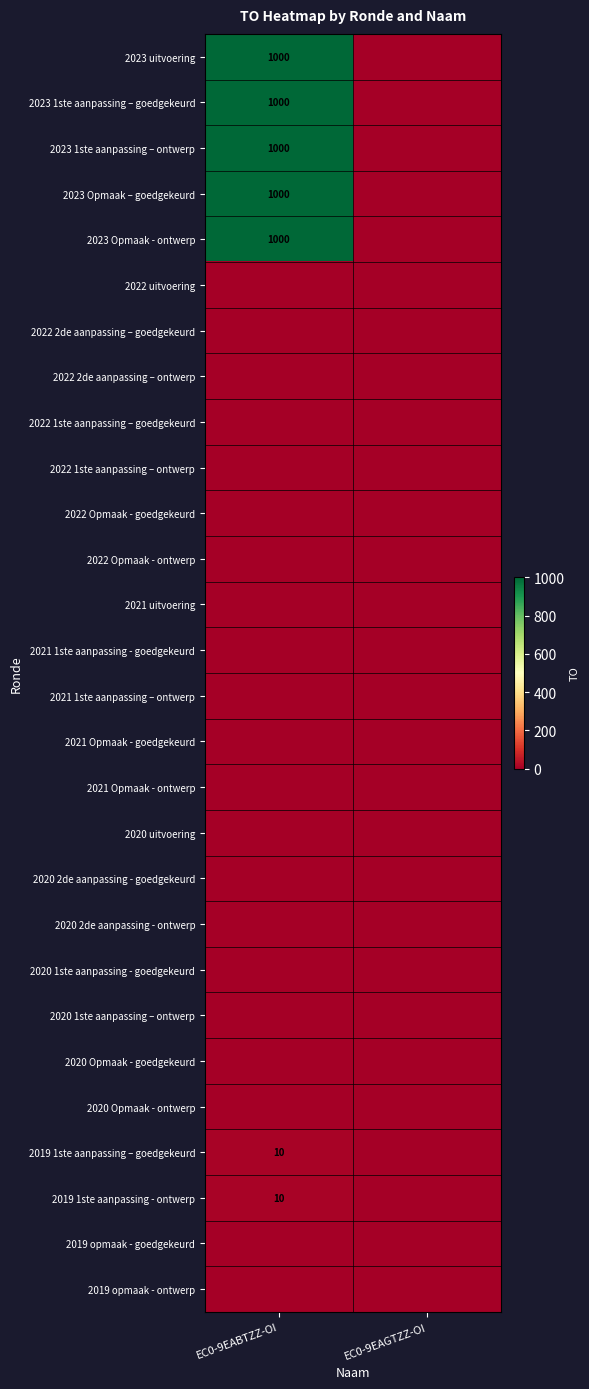

At EC0-9EABTZZ-OI, list the series in order from smallest to largest.

2022 uitvoering, 2022 2de aanpassing – goedgekeurd, 2022 2de aanpassing – ontwerp, 2022 1ste aanpassing – goedgekeurd, 2022 1ste aanpassing – ontwerp, 2022 Opmaak - goedgekeurd, 2022 Opmaak - ontwerp, 2021 uitvoering, 2021 1ste aanpassing - goedgekeurd, 2021 1ste aanpassing – ontwerp, 2021 Opmaak - goedgekeurd, 2021 Opmaak - ontwerp, 2020 uitvoering, 2020 2de aanpassing - goedgekeurd, 2020 2de aanpassing - ontwerp, 2020 1ste aanpassing - goedgekeurd, 2020 1ste aanpassing – ontwerp, 2020 Opmaak - goedgekeurd, 2020 Opmaak - ontwerp, 2019 opmaak - goedgekeurd, 2019 opmaak - ontwerp, 2019 1ste aanpassing – goedgekeurd, 2019 1ste aanpassing - ontwerp, 2023 uitvoering, 2023 1ste aanpassing – goedgekeurd, 2023 1ste aanpassing – ontwerp, 2023 Opmaak – goedgekeurd, 2023 Opmaak - ontwerp